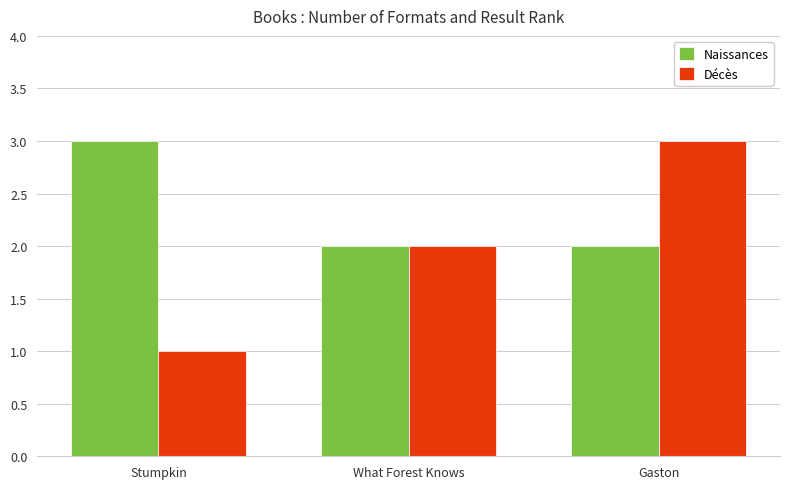

Which series changed the most between Stumpkin and Gaston?

Décès